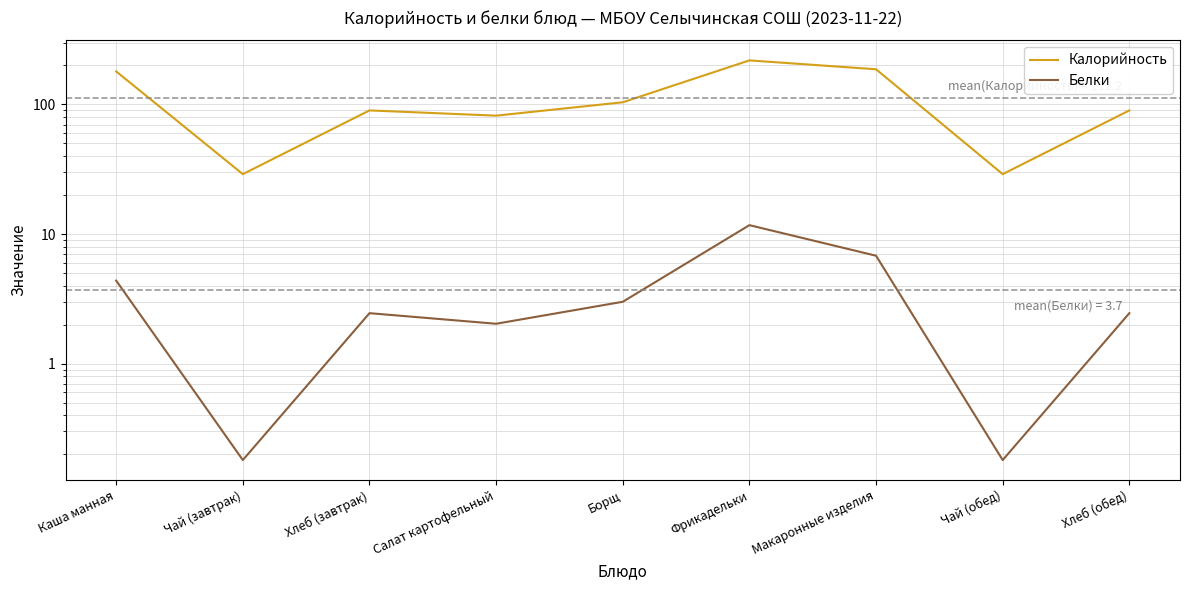

How many values in the Калорийность series exceed 90?

4